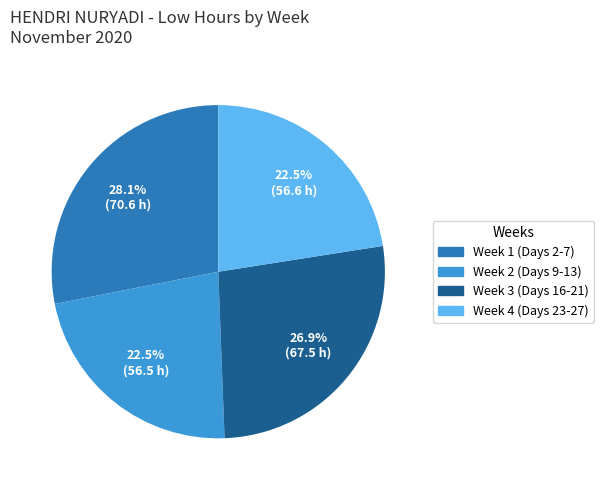

Does any single category account for the majority?

No